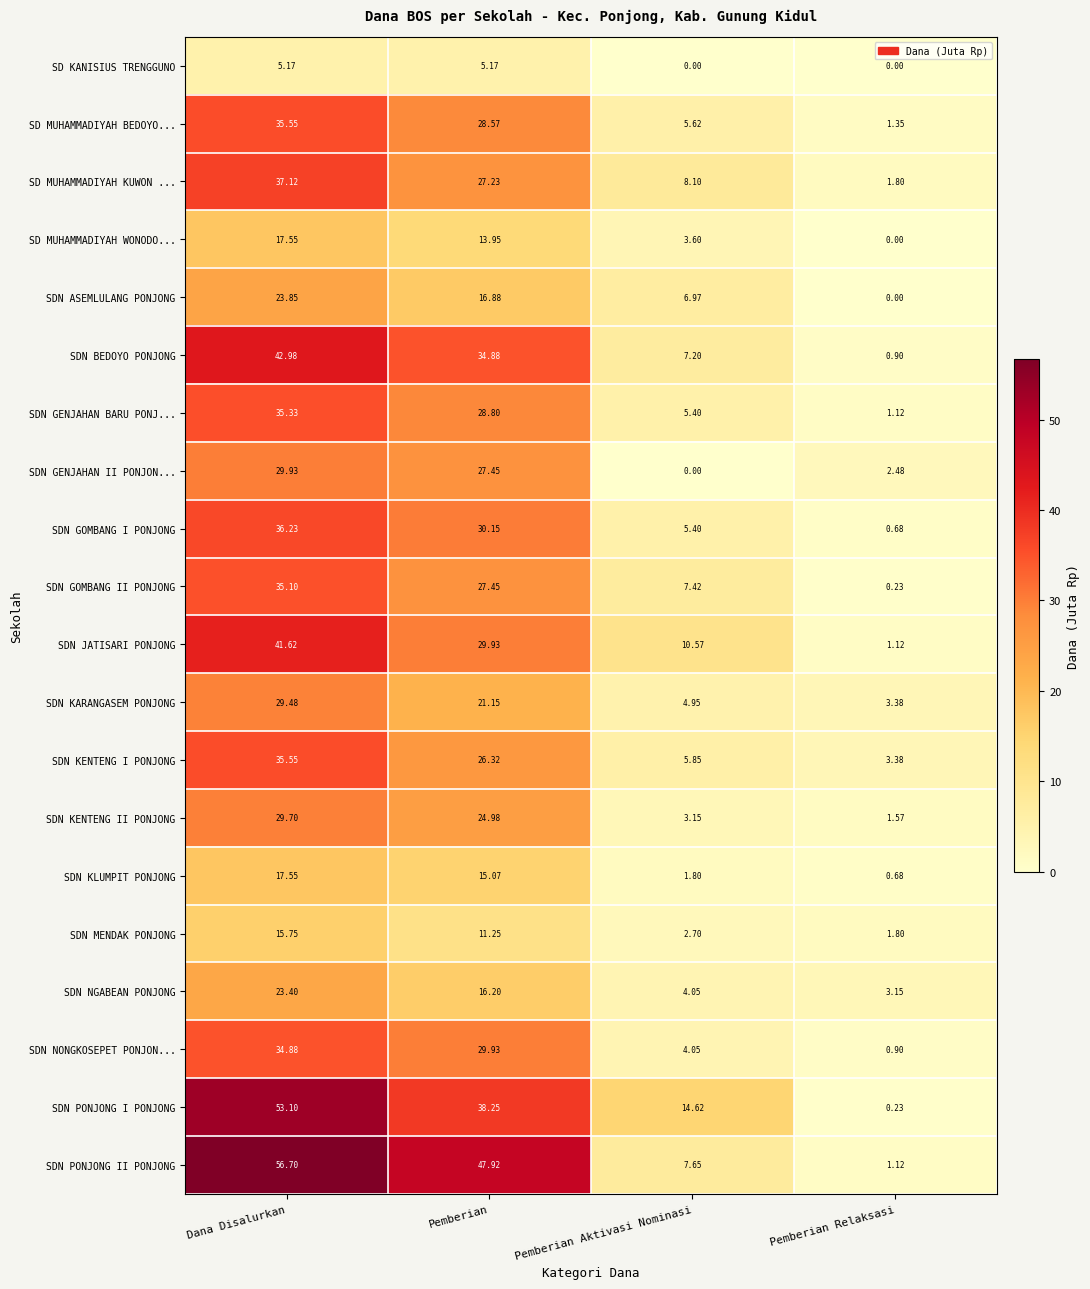

At which category is the sum across all series the highest?

Dana Disalurkan